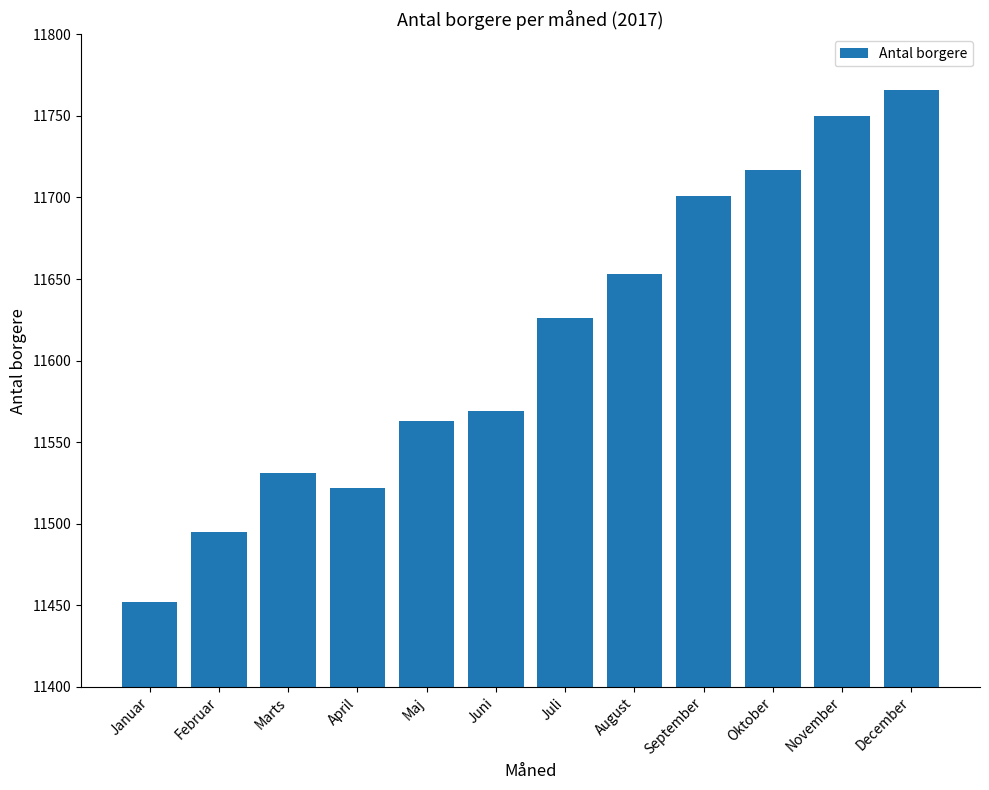

How many distinct data groups are displayed?

1